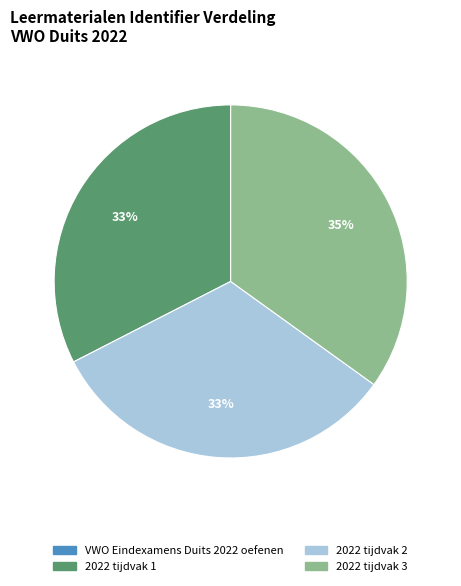

The 2022 tijdvak 1 slice represents 33% of the pie. True or false?

True